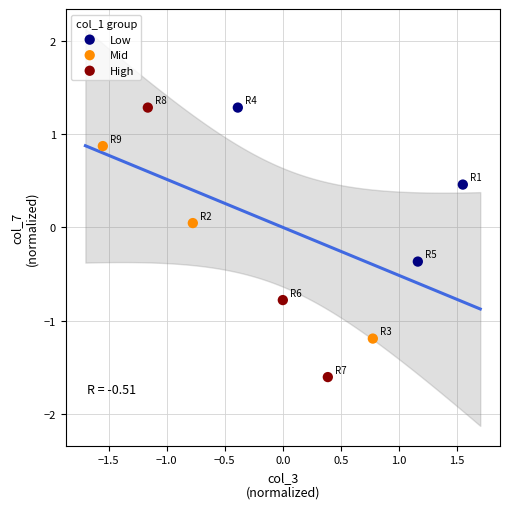

What are all the series names shown in the legend?

Low, Mid, High